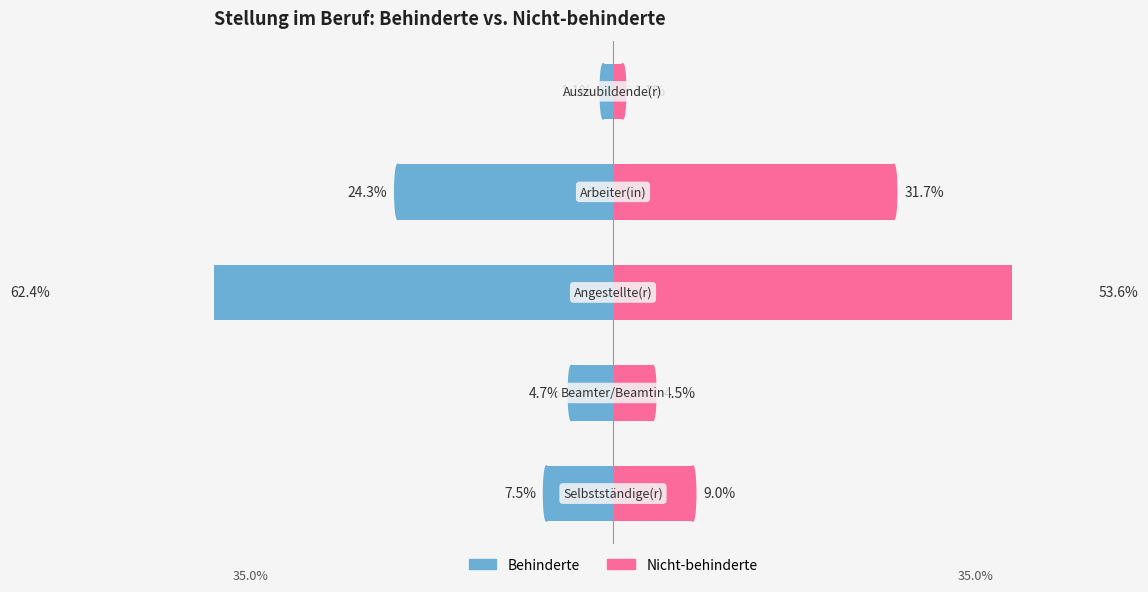

What is the sum of all Behinderte values?

-100.0